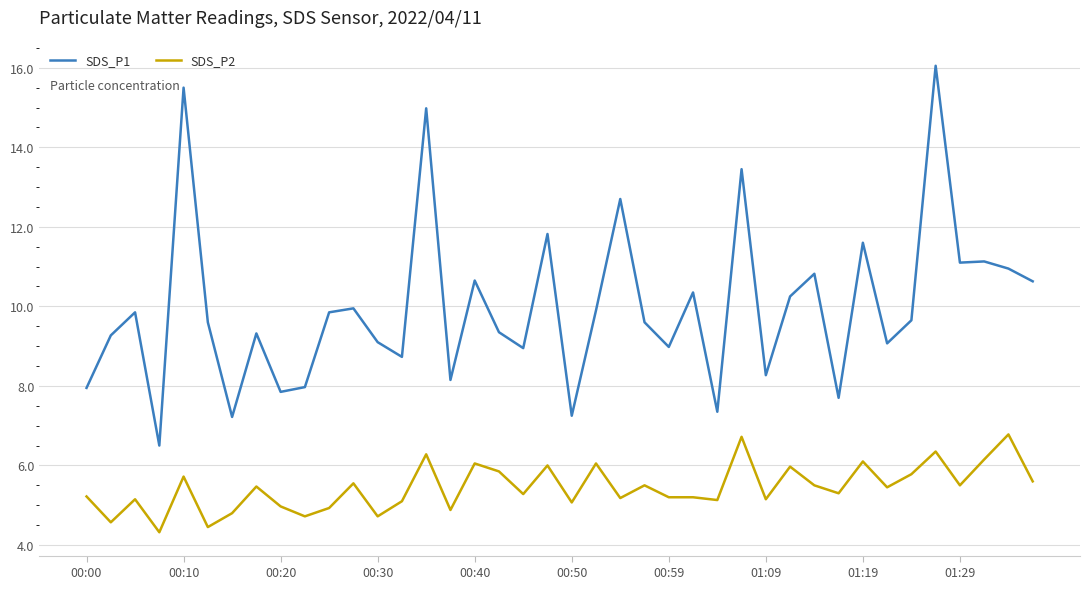

Rank the series by their average value, from highest to lowest.

SDS_P1, SDS_P2